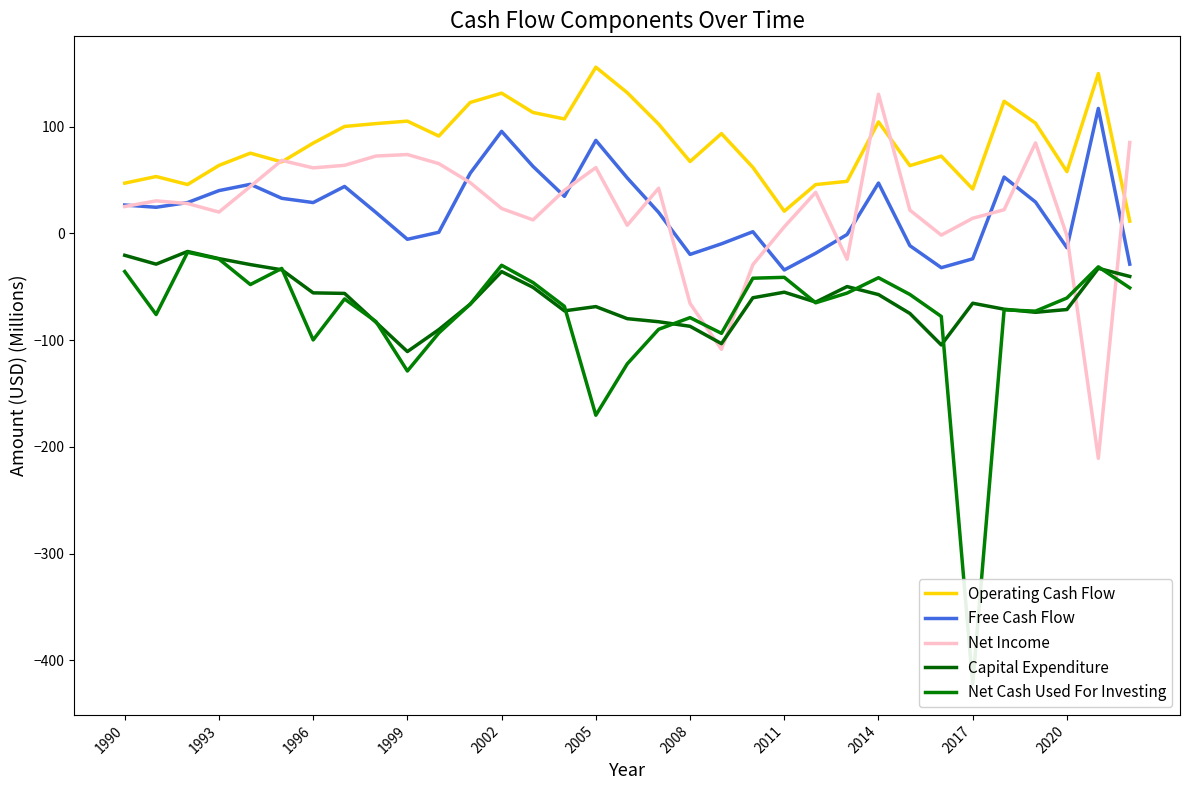

True or false: Free Cash Flow and Operating Cash Flow intersect in this chart.

False